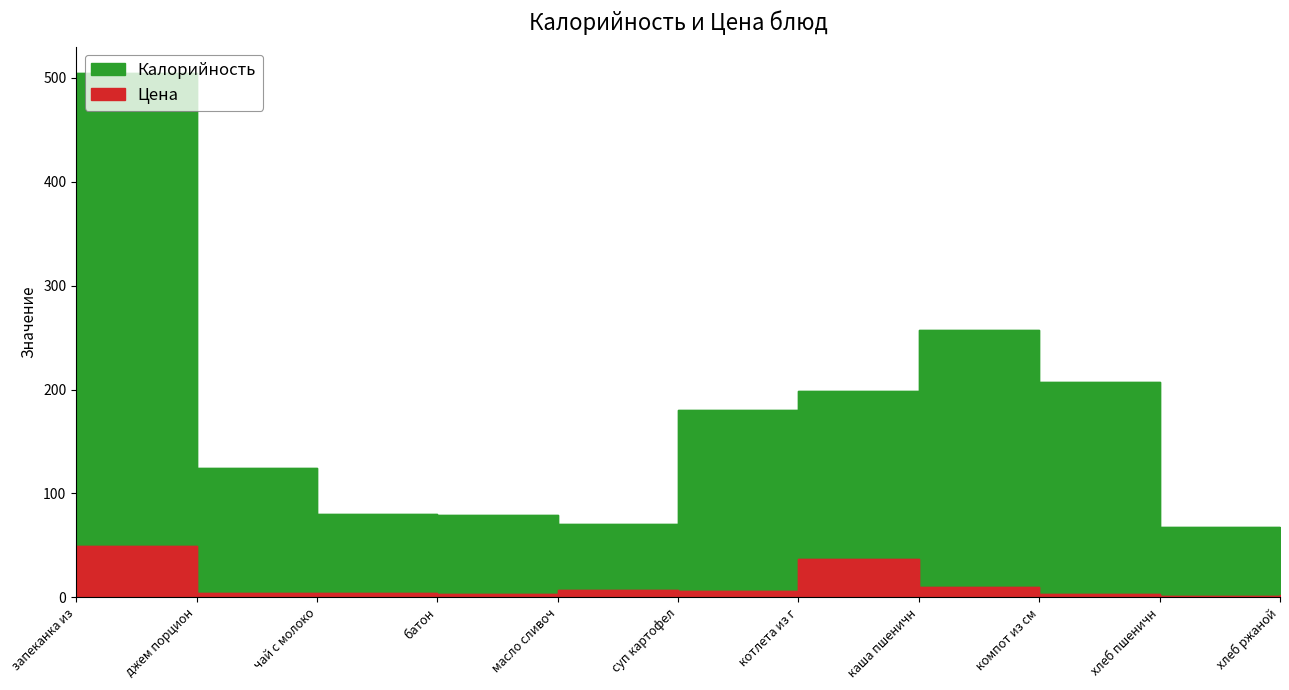

Reading left to right, extract all data points from this chart.

Калорийность: 505.0	125.0	80.0	79.0	71.0	180.0	199.0	257.0	207.0	68.0	60.0
Цена: 49.8	4.1	4.5	3.2	7.4	5.7	36.6	10.3	3.3	1.6	2.0